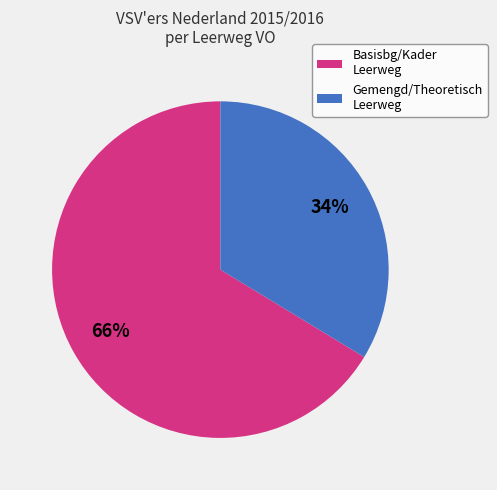

What percentage is the Basisbg/Kader Leerweg slice, to the nearest percent?

66%